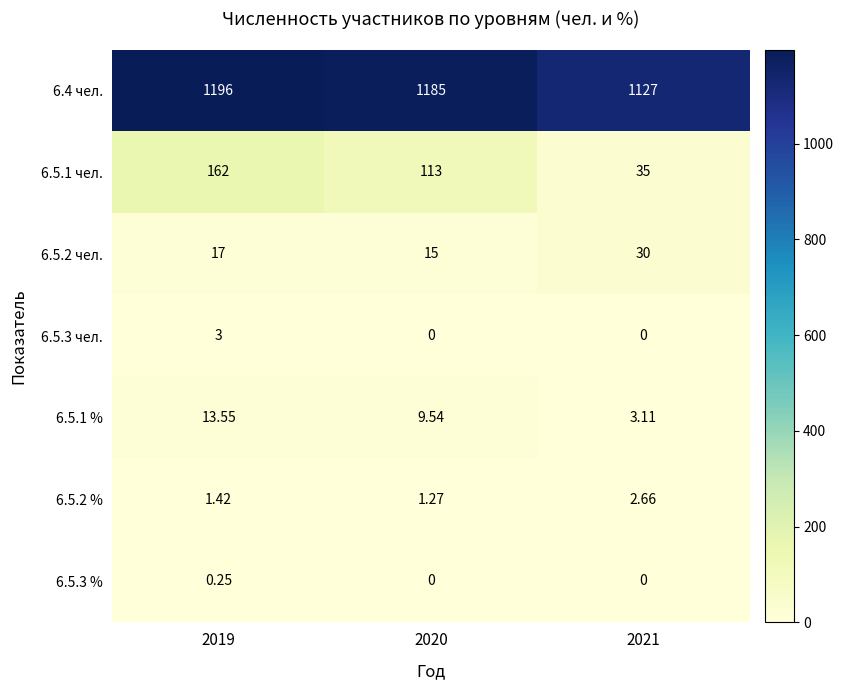

Is the value of 6.5.3 чел. at 2020 greater than the value of 6.5.2 % at 2019?

No